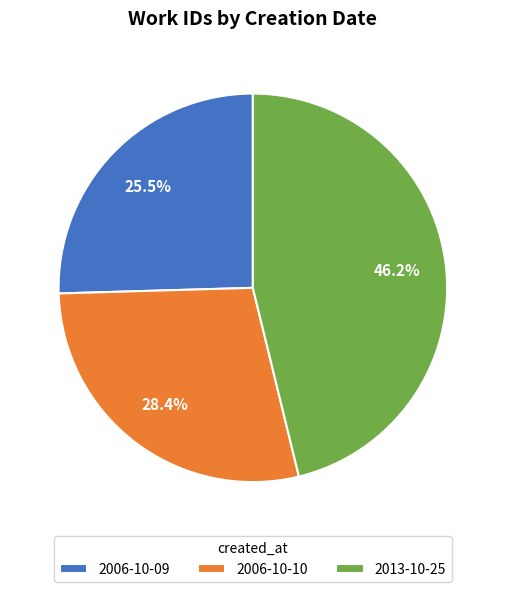

What is the ratio of the value at 2006-10-10 to the value at 2013-10-25?

0.6